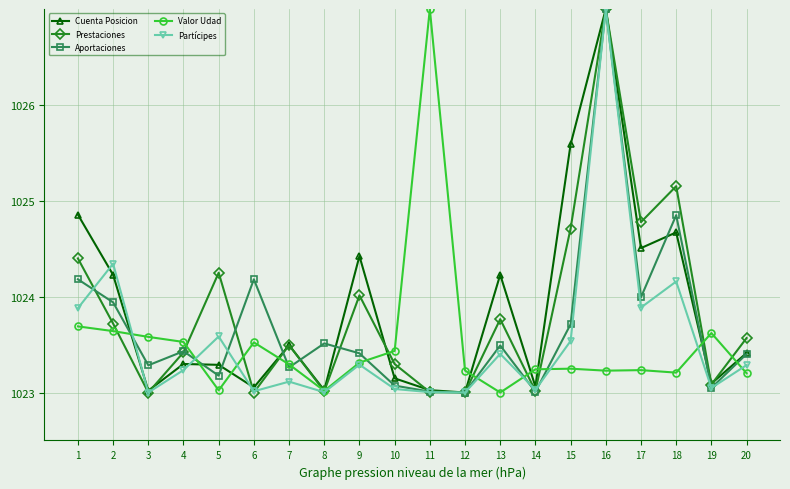

At which category does Prestaciones reach its first local valley?

3